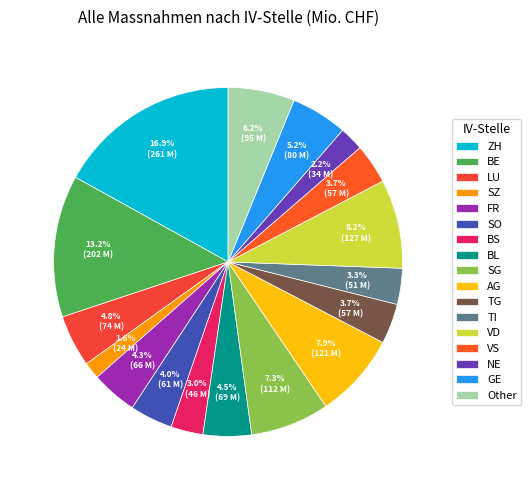

Does NE represent more than half of the total?

No